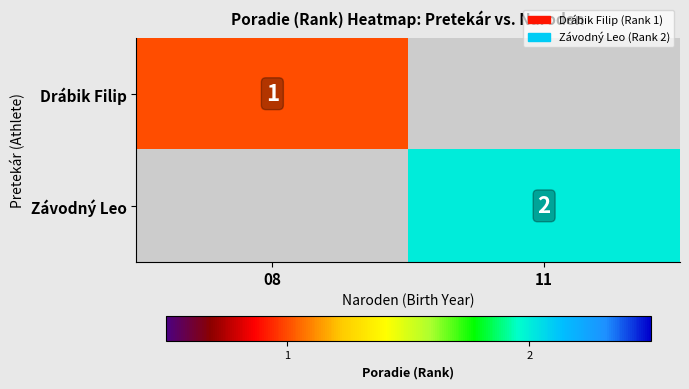

Is it true that Drábik Filip equals 1 at 08?

True